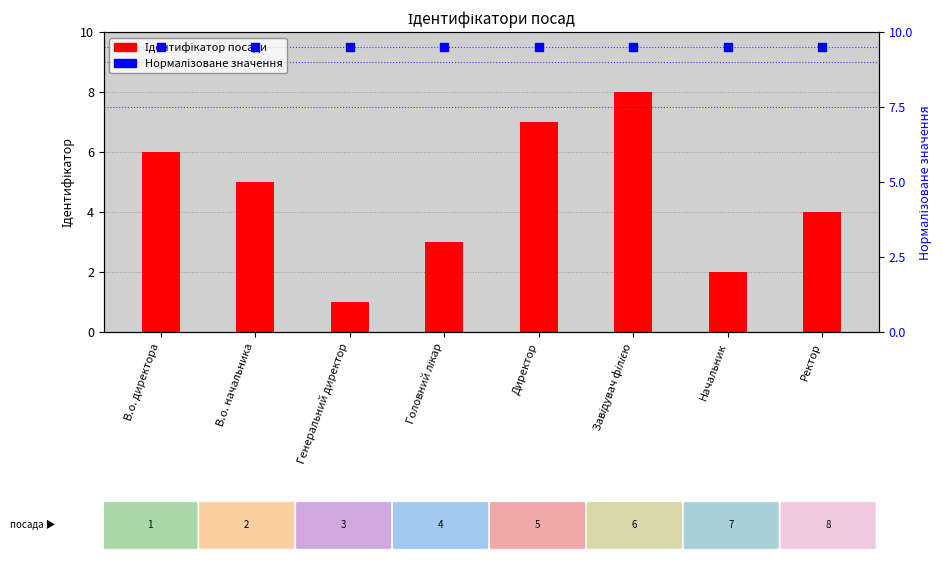

Which series has the largest Y range (max minus min)?

Ідентифікатор